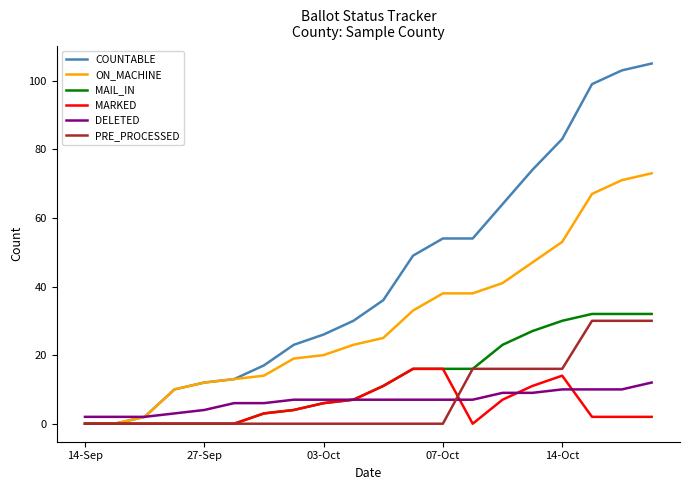

Which series has the widest spread of values?

COUNTABLE